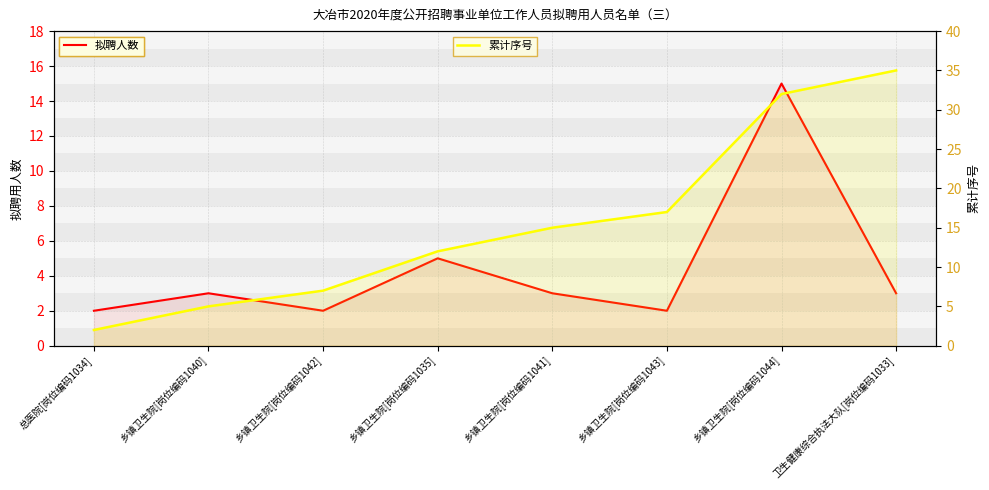

List the labels in order of 拟聘人数 value, largest first.

乡镇卫生院[岗位编码1044], 乡镇卫生院[岗位编码1035], 乡镇卫生院[岗位编码1040], 乡镇卫生院[岗位编码1041], 卫生健康综合执法大队[岗位编码1033], 总医院[岗位编码1034], 乡镇卫生院[岗位编码1042], 乡镇卫生院[岗位编码1043]